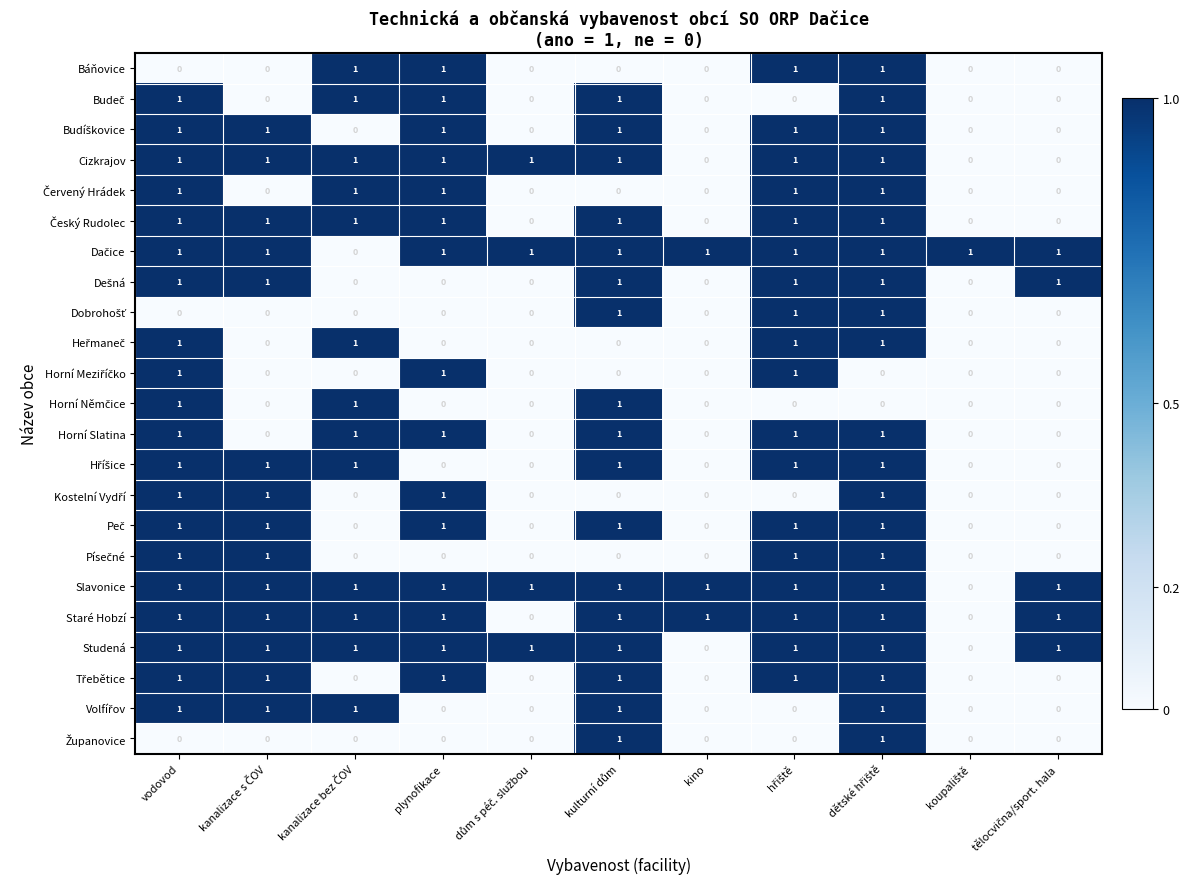

How many Cizkrajov values are between 0 and 1?

11